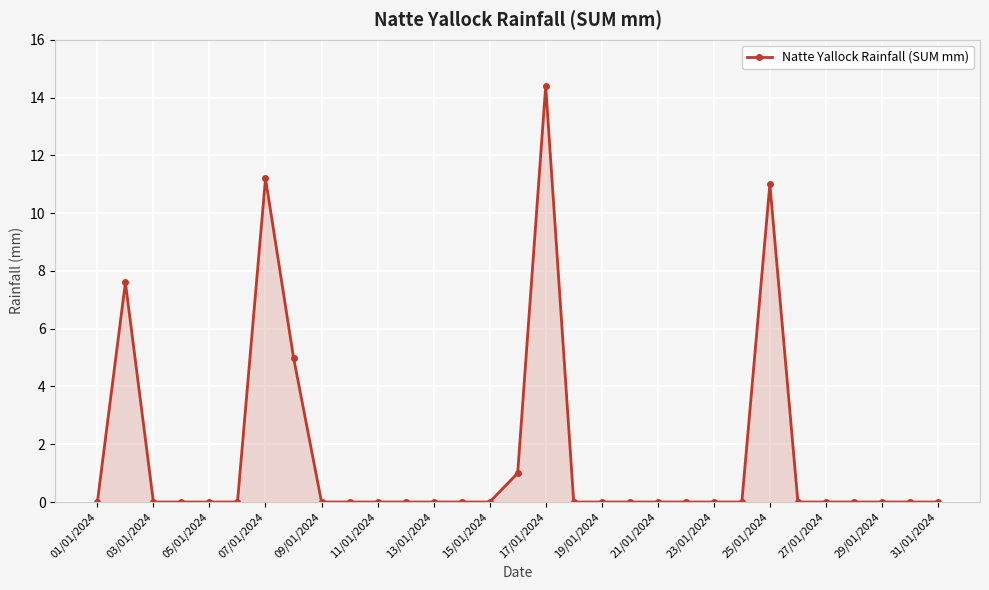

Does the chart display data point markers on the line(s)?

Yes